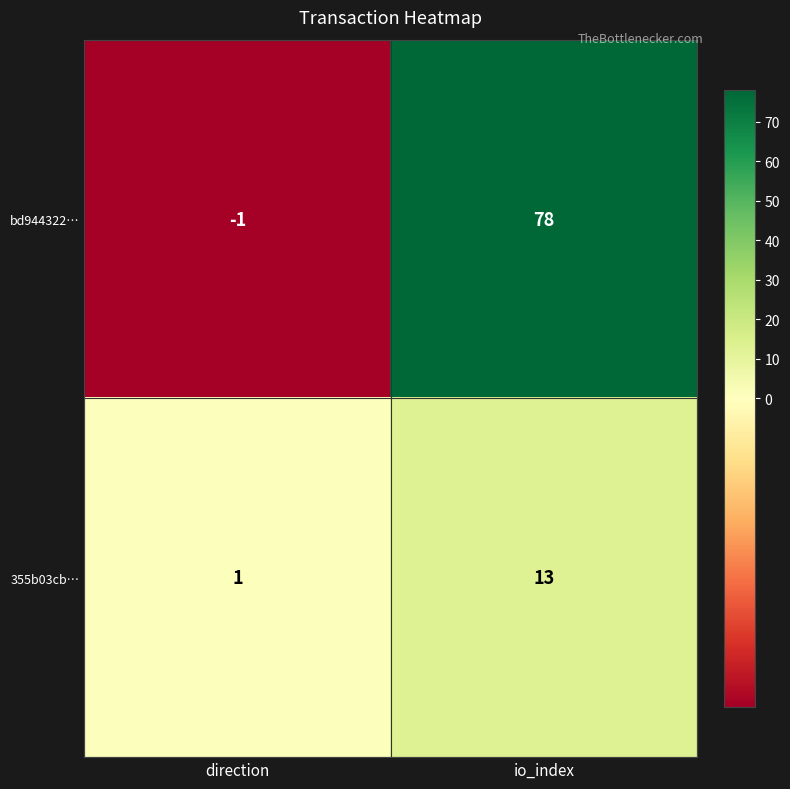

What is the difference between the highest and lowest values at direction?

2